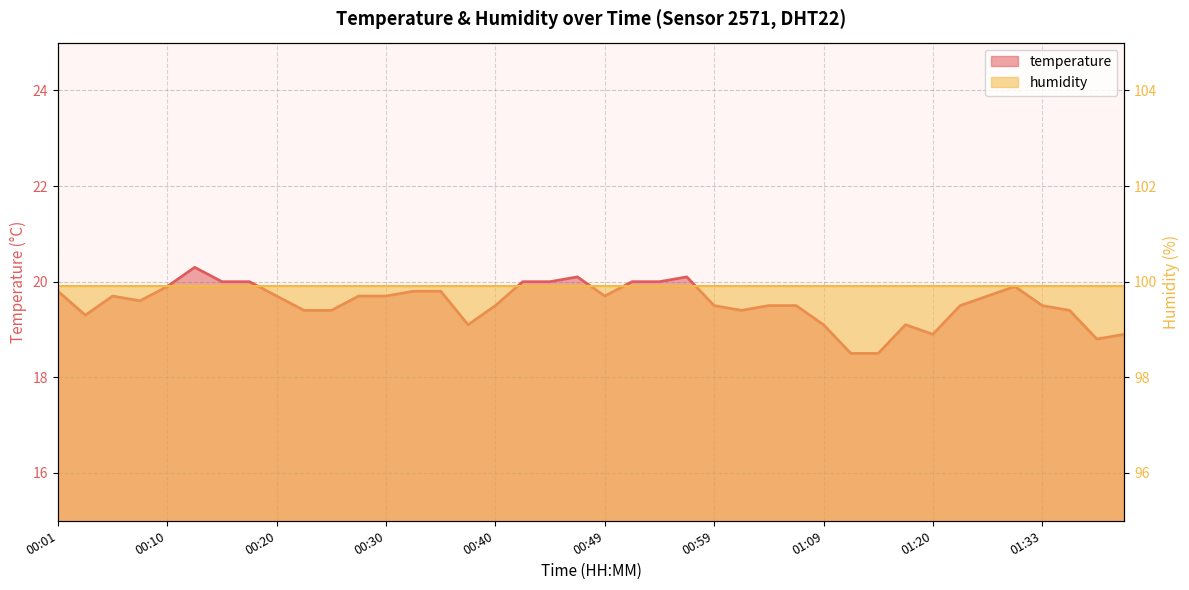

At which label does the data first exceed 19?

00:01